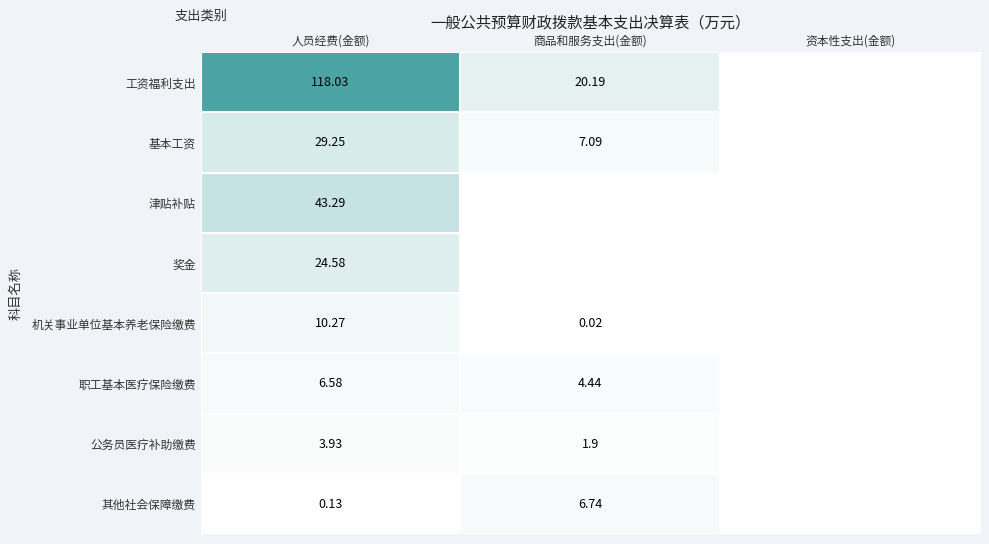

What is the greatest value displayed?

118.0